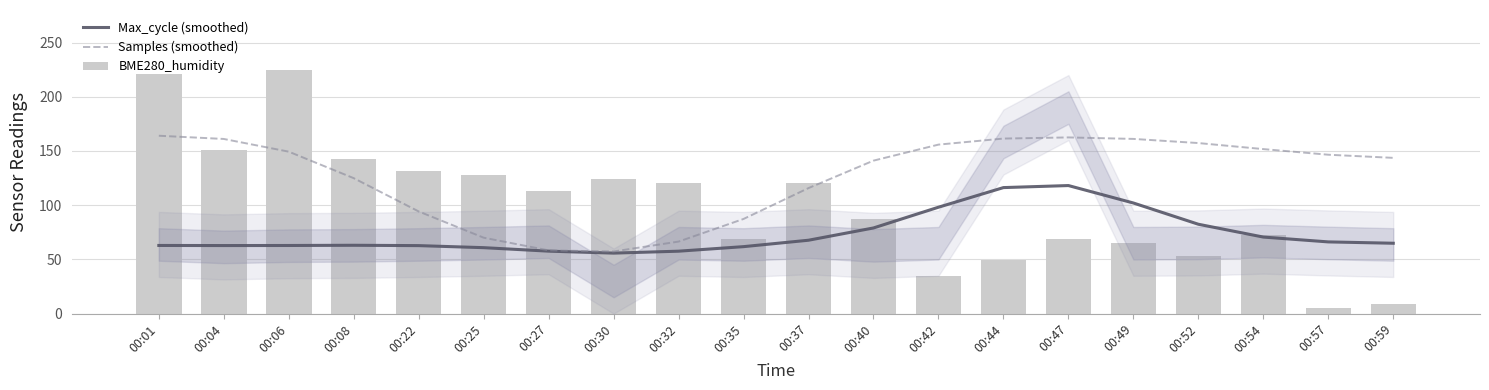

List the labels in order of Samples (smoothed) value, largest first.

00:01, 00:47, 00:44, 00:49, 00:04, 00:52, 00:42, 00:54, 00:06, 00:57, 00:59, 00:40, 00:08, 00:37, 00:22, 00:35, 00:25, 00:32, 00:27, 00:30